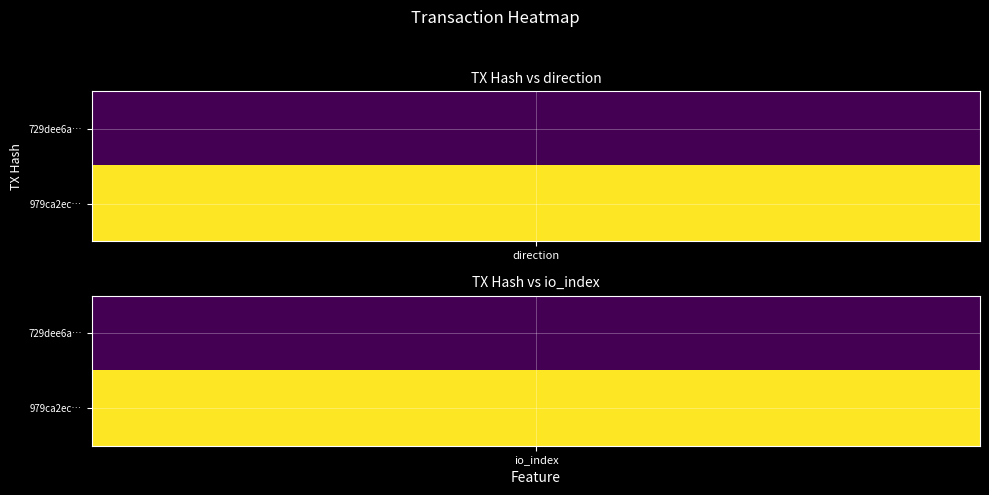

True or false: 979ca2ec96a6ff8057aab09147a7d1a704ef3f1 has a value of 2 at 1.

True